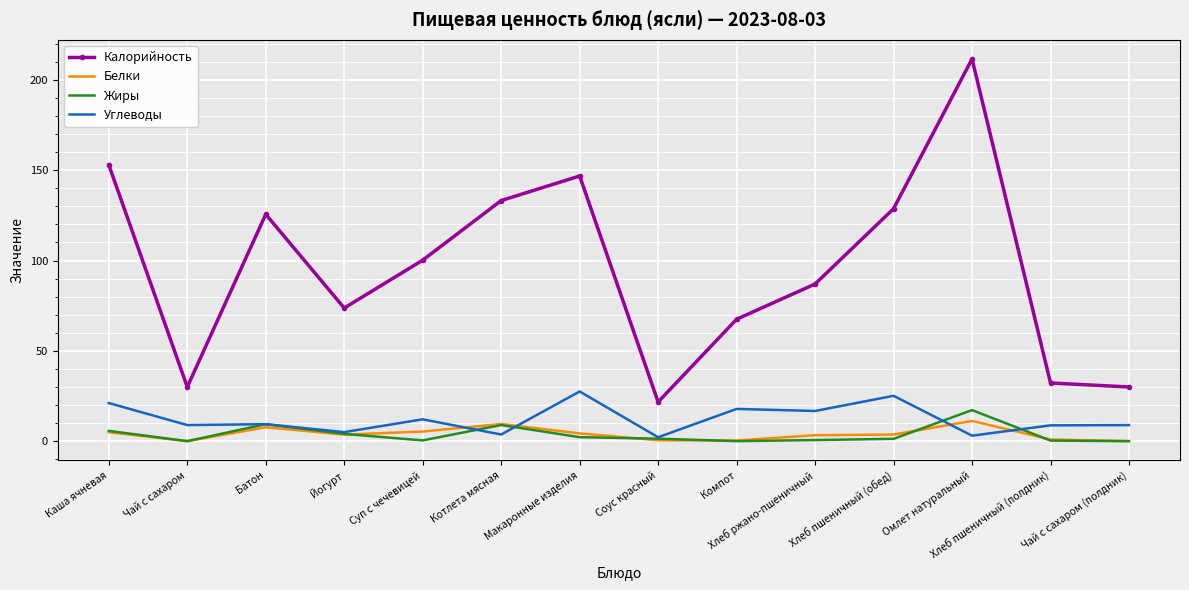

True or false: Калорийность has a value of 229.5 at Котлета мясная.

False